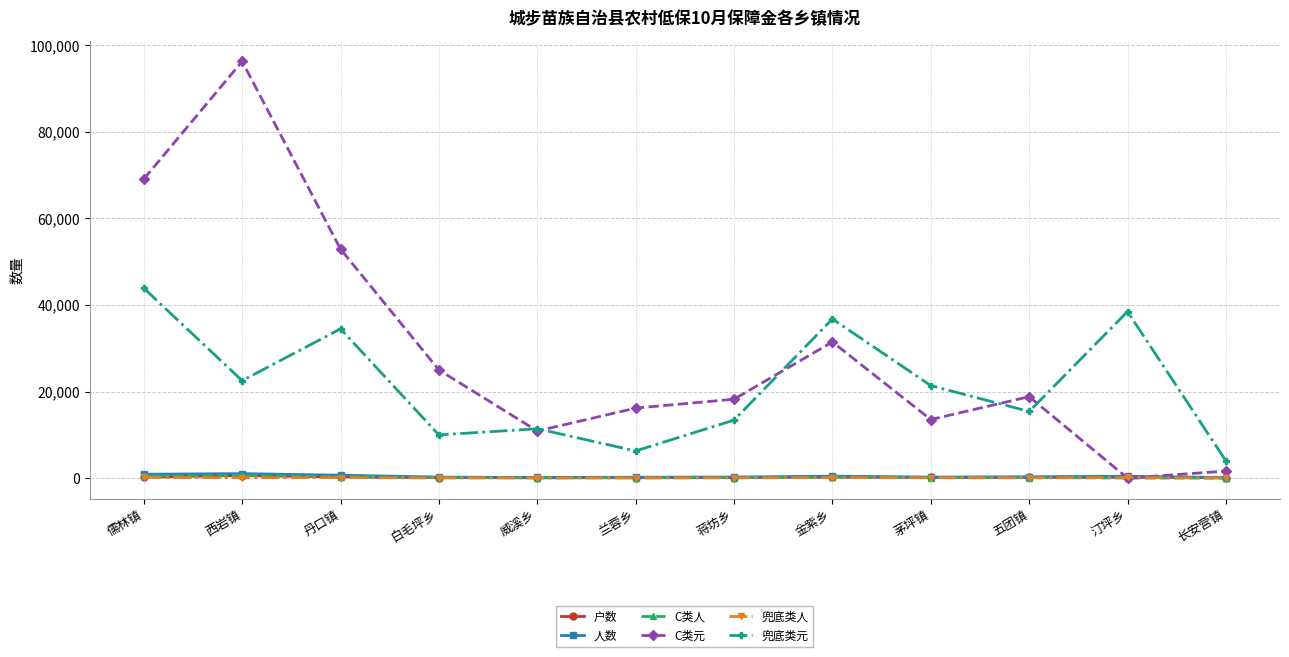

True or false: C类人 has more than 0 interior local peaks.

True